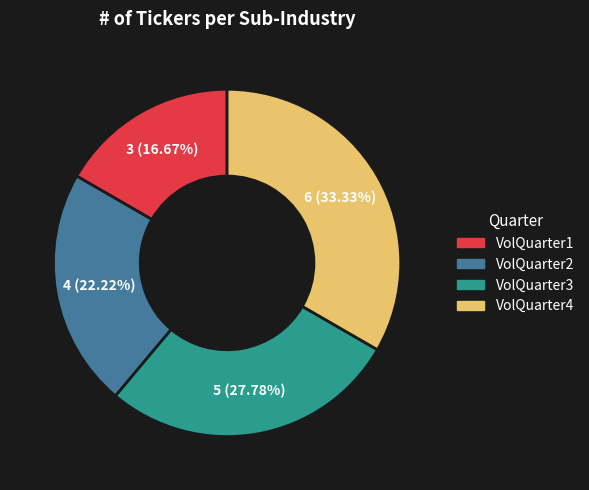

True or false: VolQuarter1 accounts for 9% of the total.

False